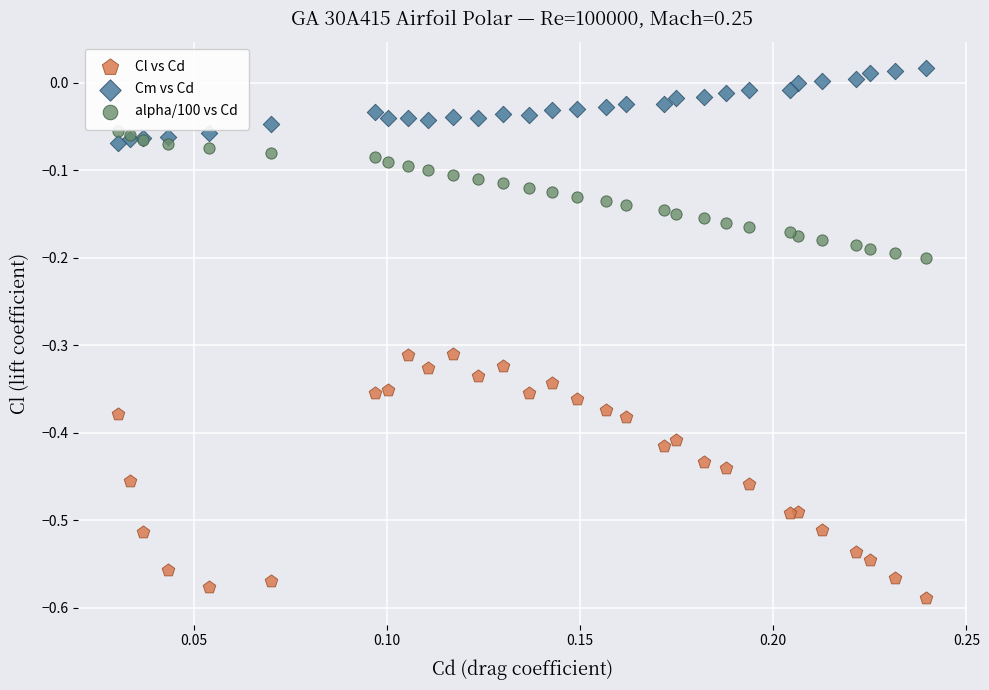

Which series reaches the maximum Y coordinate?

Cm vs Cd